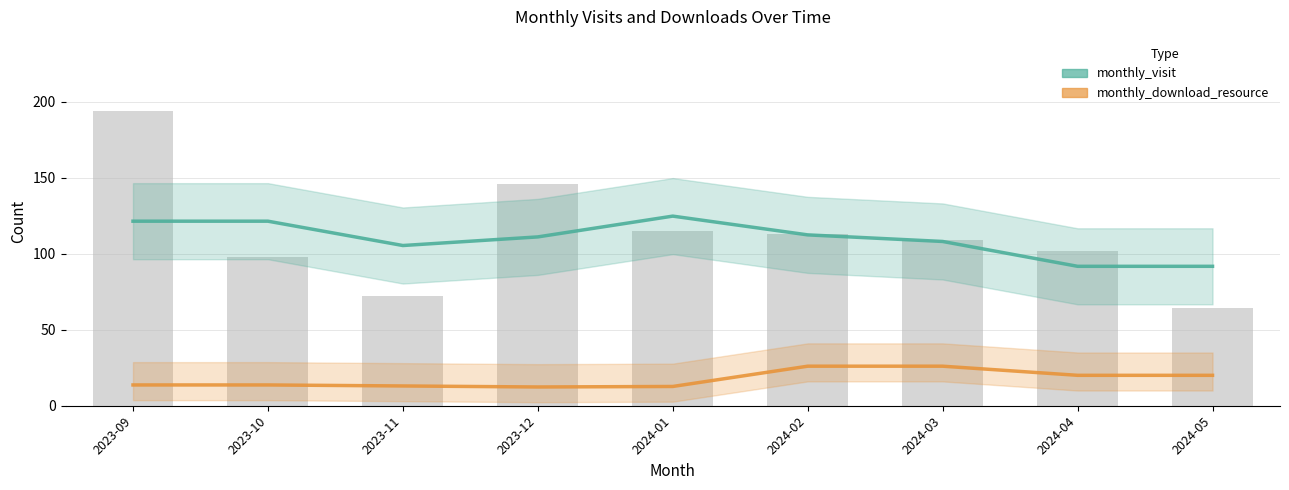

What is the sum of all monthly_visit values?

987.3